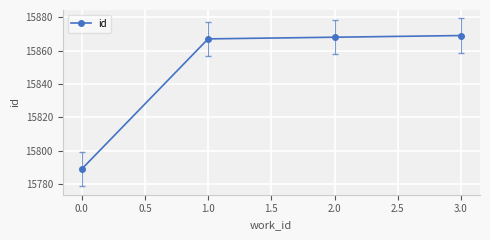

Does the chart have visible grid lines?

Yes